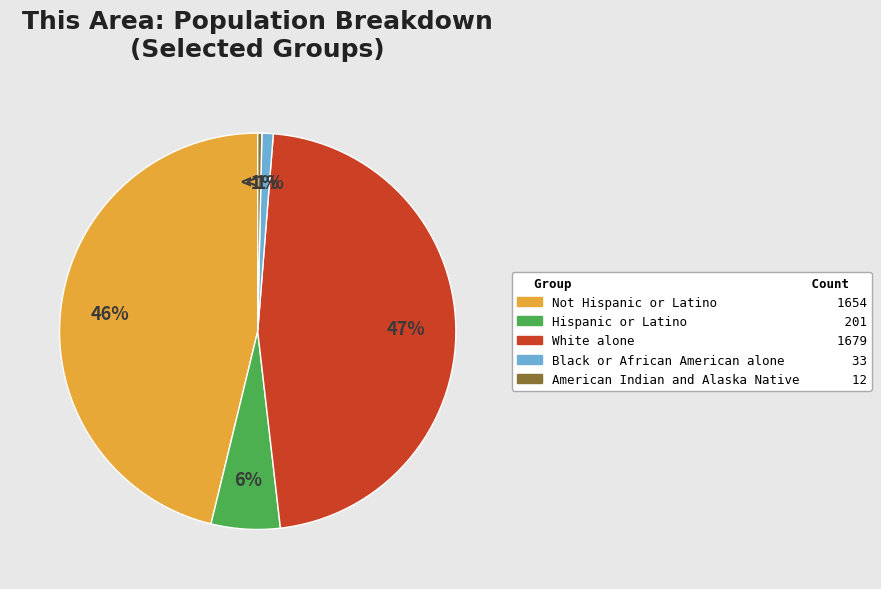

How many slices are in this pie chart?

5